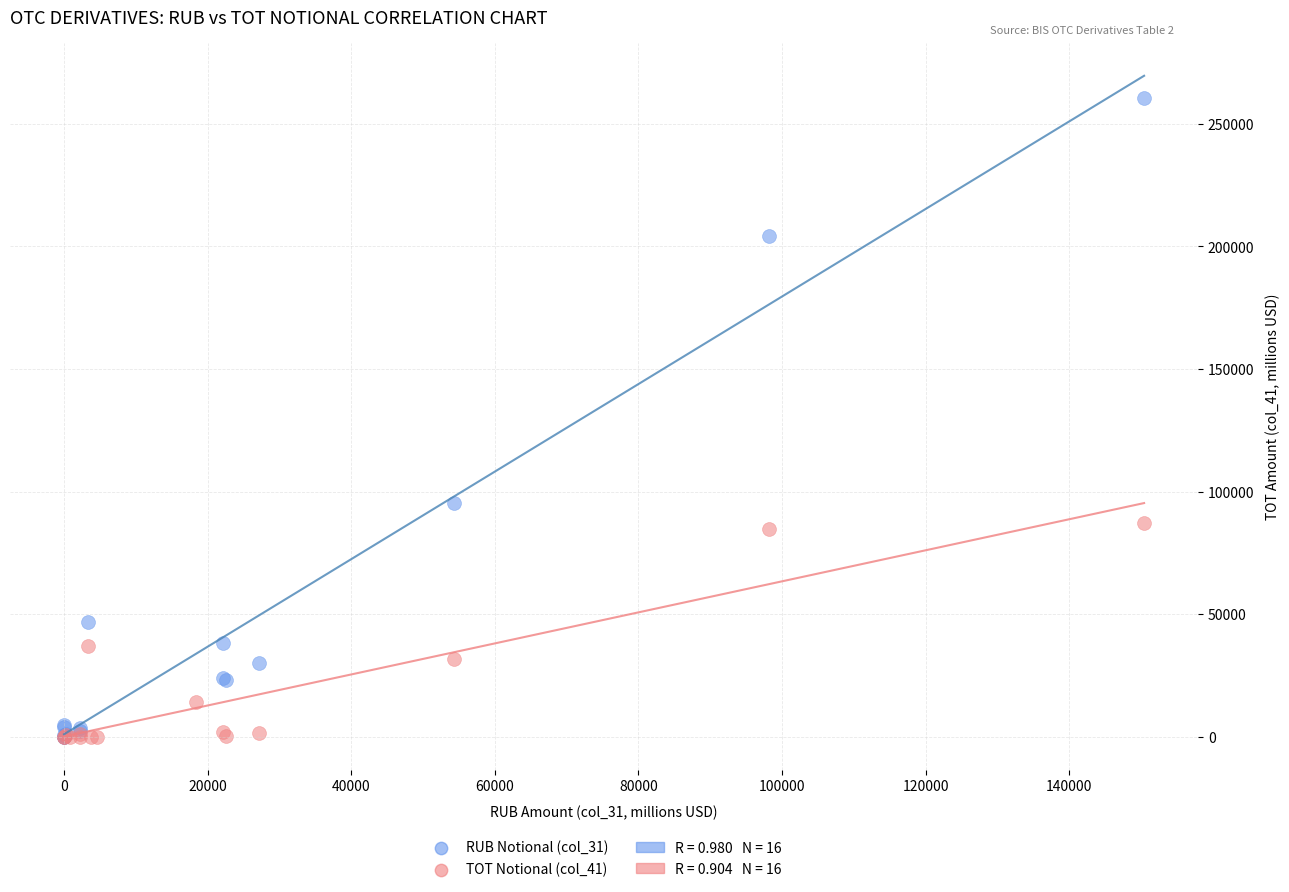

Which series has the widest spread of Y values?

RUB Notional (col_31)